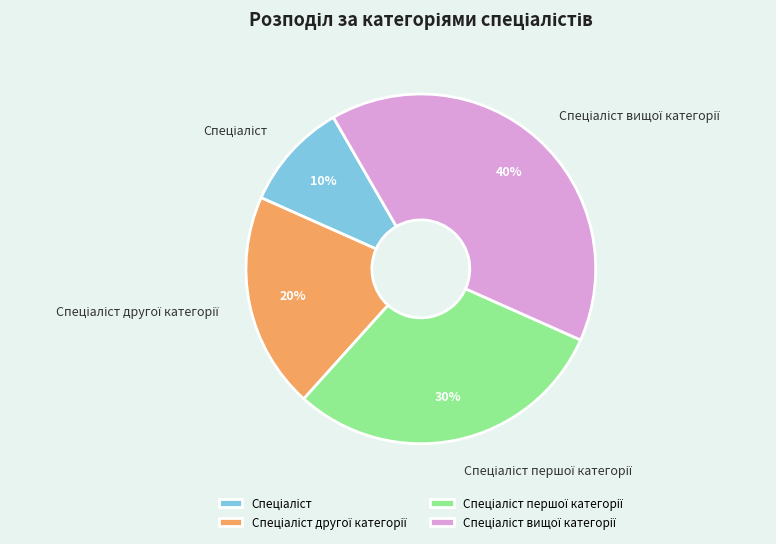

How many slices are in this pie chart?

4